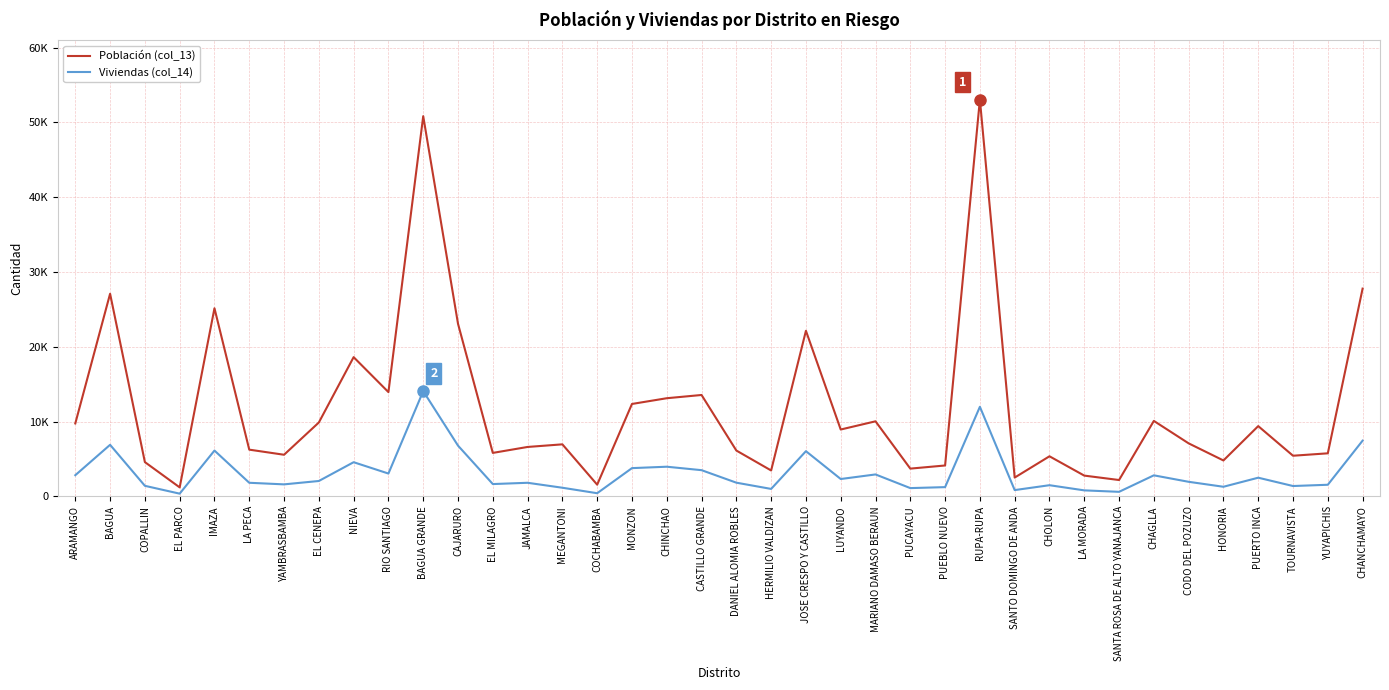

What position from the left is CHANCHAMAYO?

38